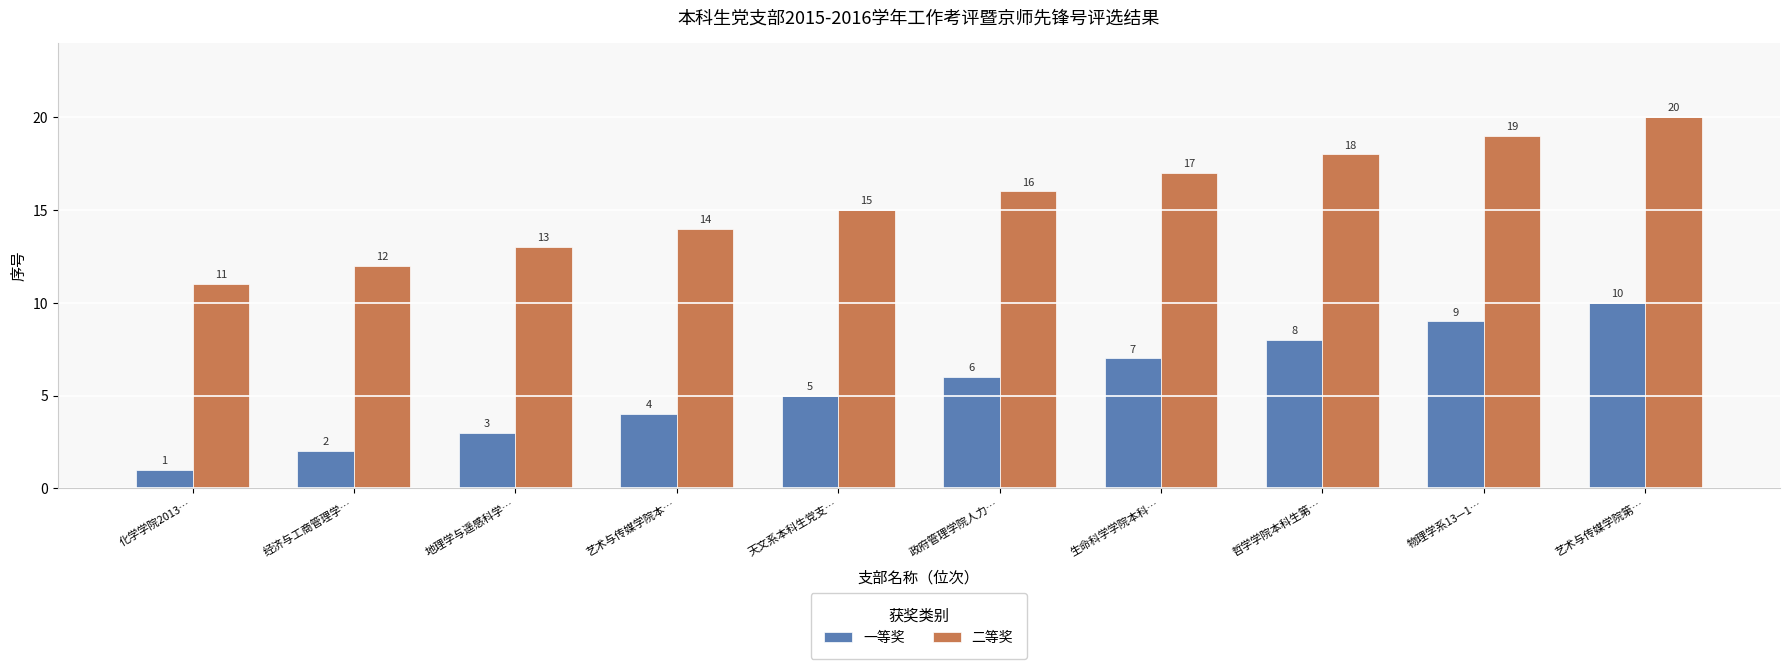

At which category is the sum across all series the highest?

艺术与传媒学院第…